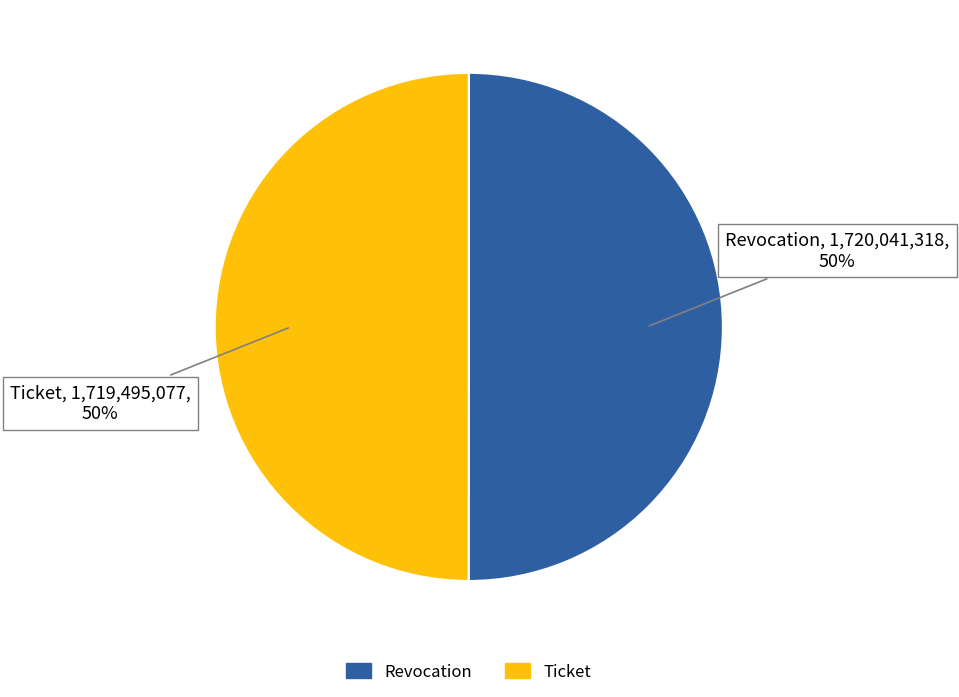

What percentage is the Ticket slice, to the nearest percent?

50%